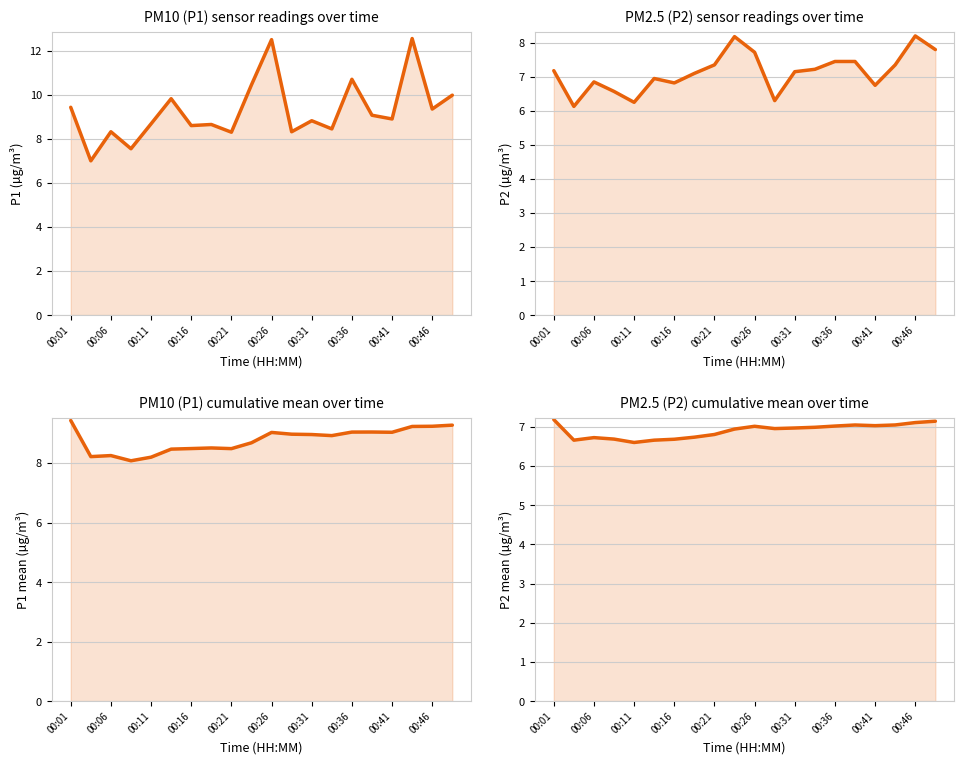

The P2 cumulative mean series shows 7.2 at 00:01. True or false?

True